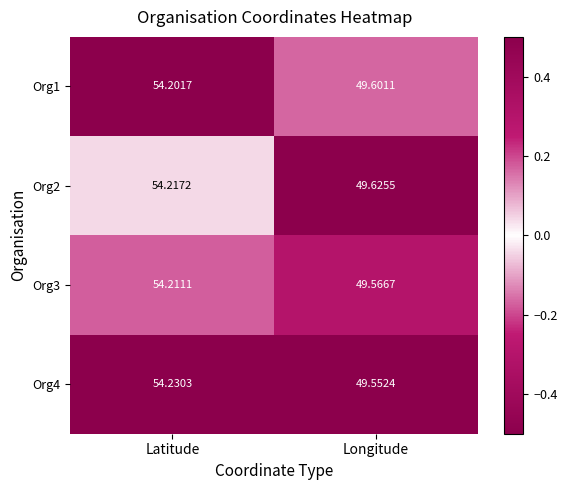

Count the number of data series in this chart.

4